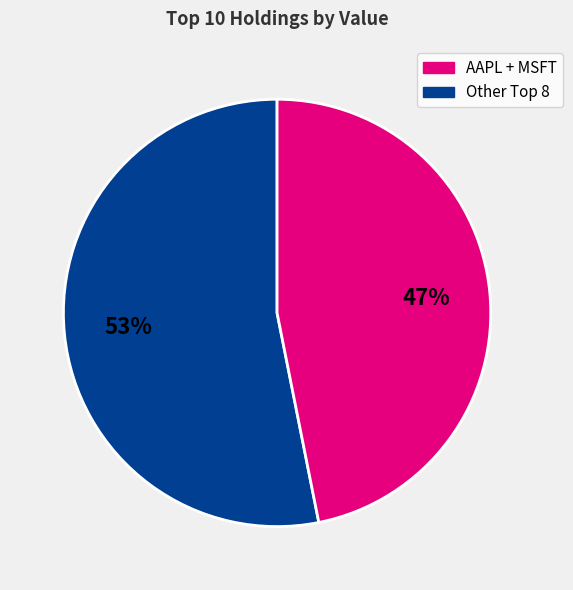

To the nearest percent, what is the average slice percentage?

50%